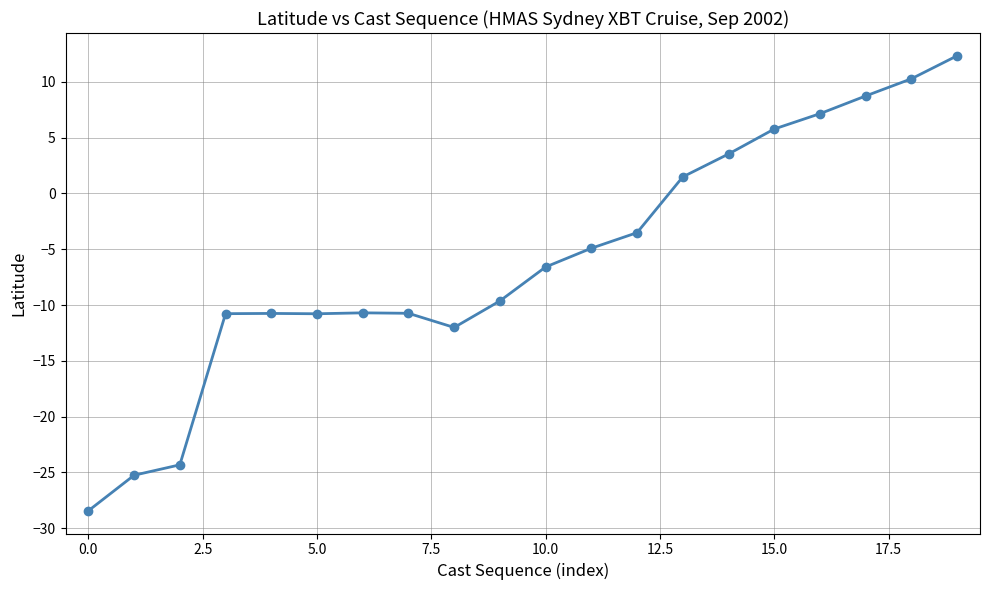

How many lines are shown in the chart?

1